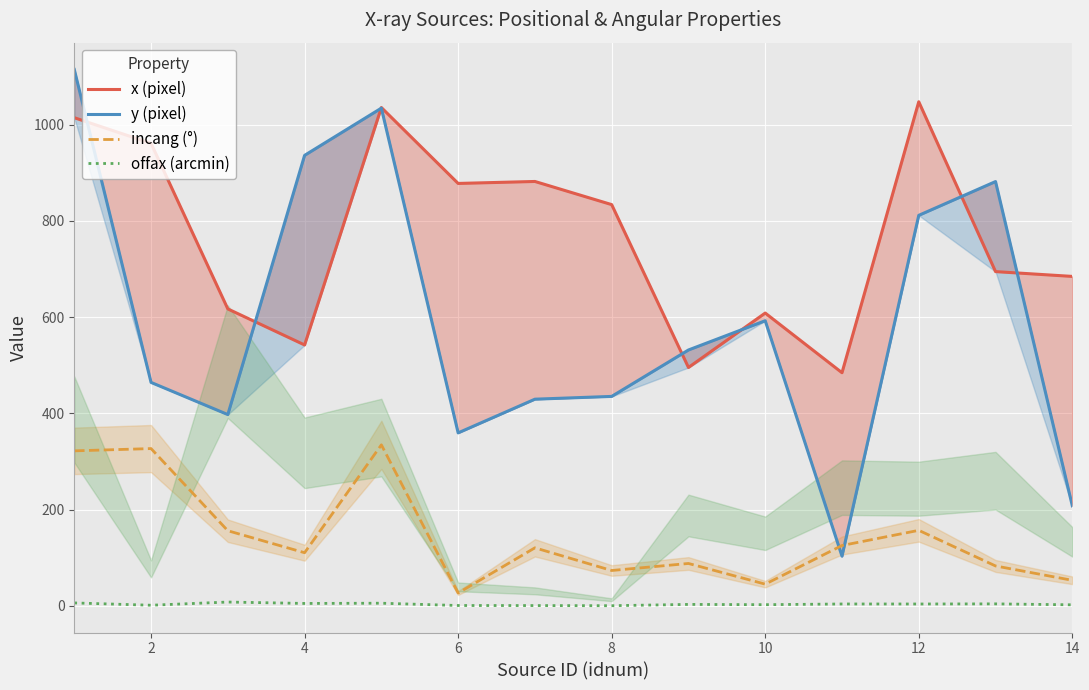

List the series in order of their overall mean, lowest first.

offax (arcmin), incang (°), y (pixel), x (pixel)